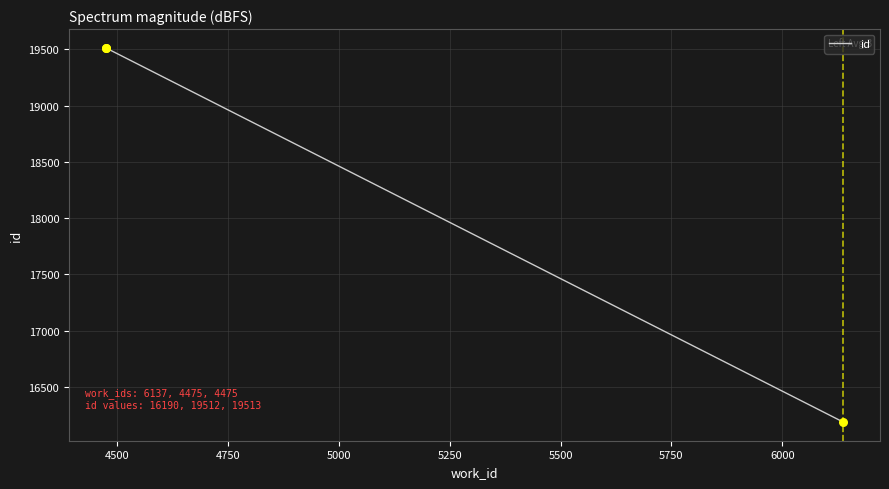

What is the ratio of the value at 4500 to the value at 4750?

1.0